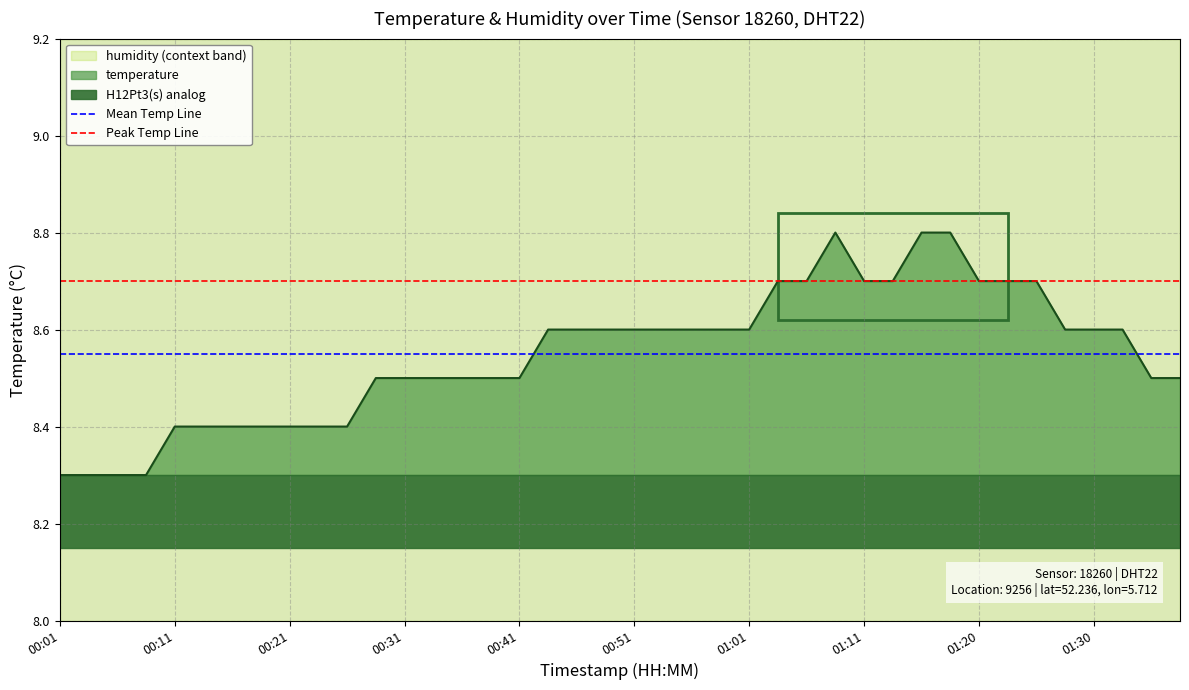

Which series has the largest total across all categories?

Peak Temp Line